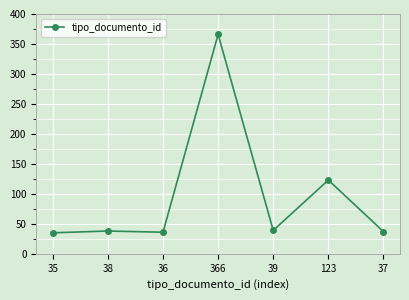

What is the approximate value at 36, to the nearest 50?

50